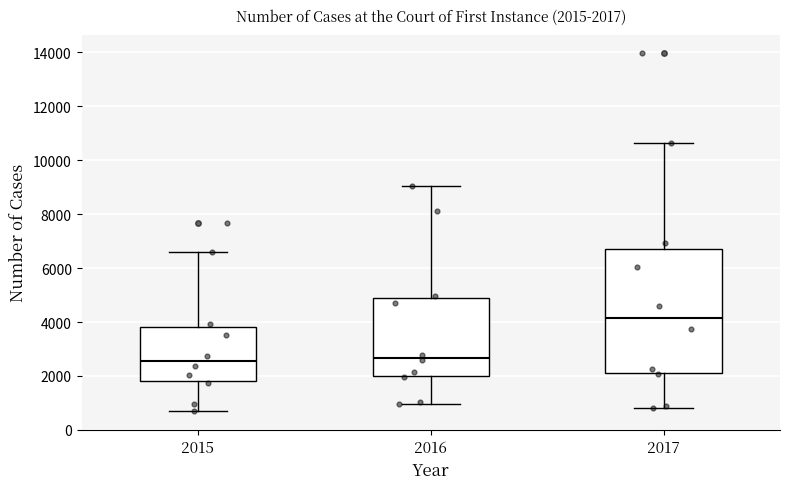

Comparing the boxes themselves (not the whiskers), which one is the tallest?

2017